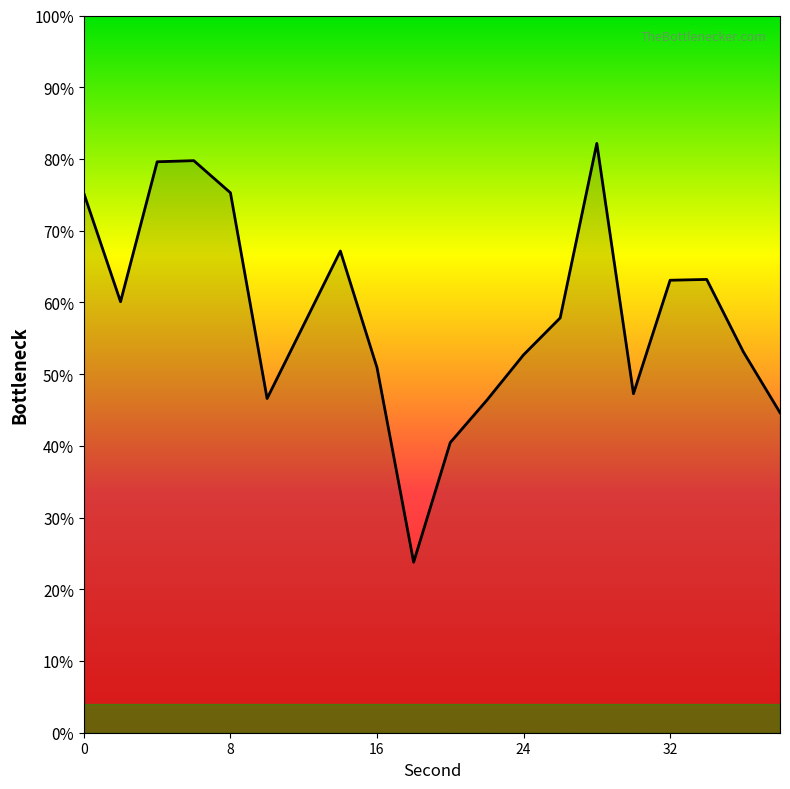

Does the chart have visible grid lines?

No